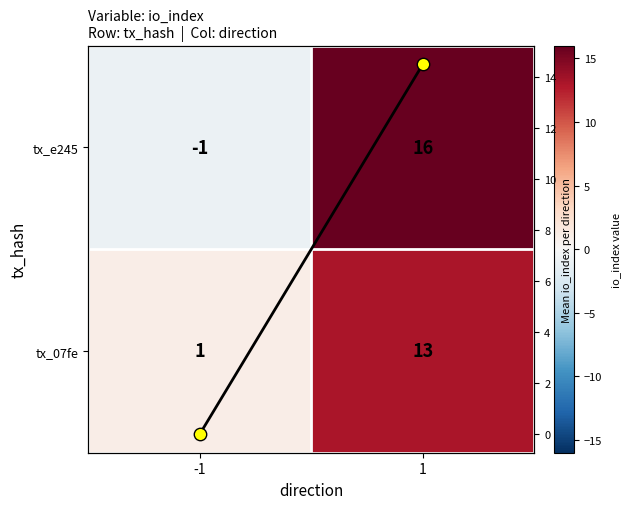

Which series changed the most between -1 and 1?

tx_e245